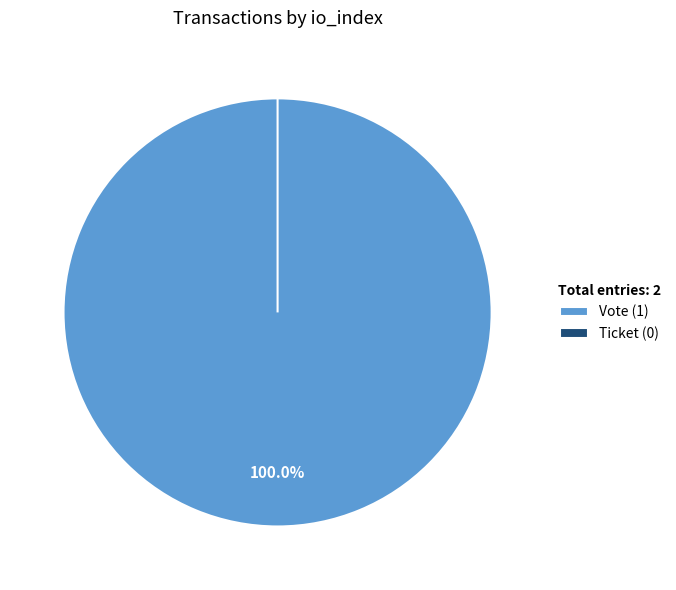

Between Vote (io_index=1) and Ticket (io_index=0), which is larger?

Vote (io_index=1)